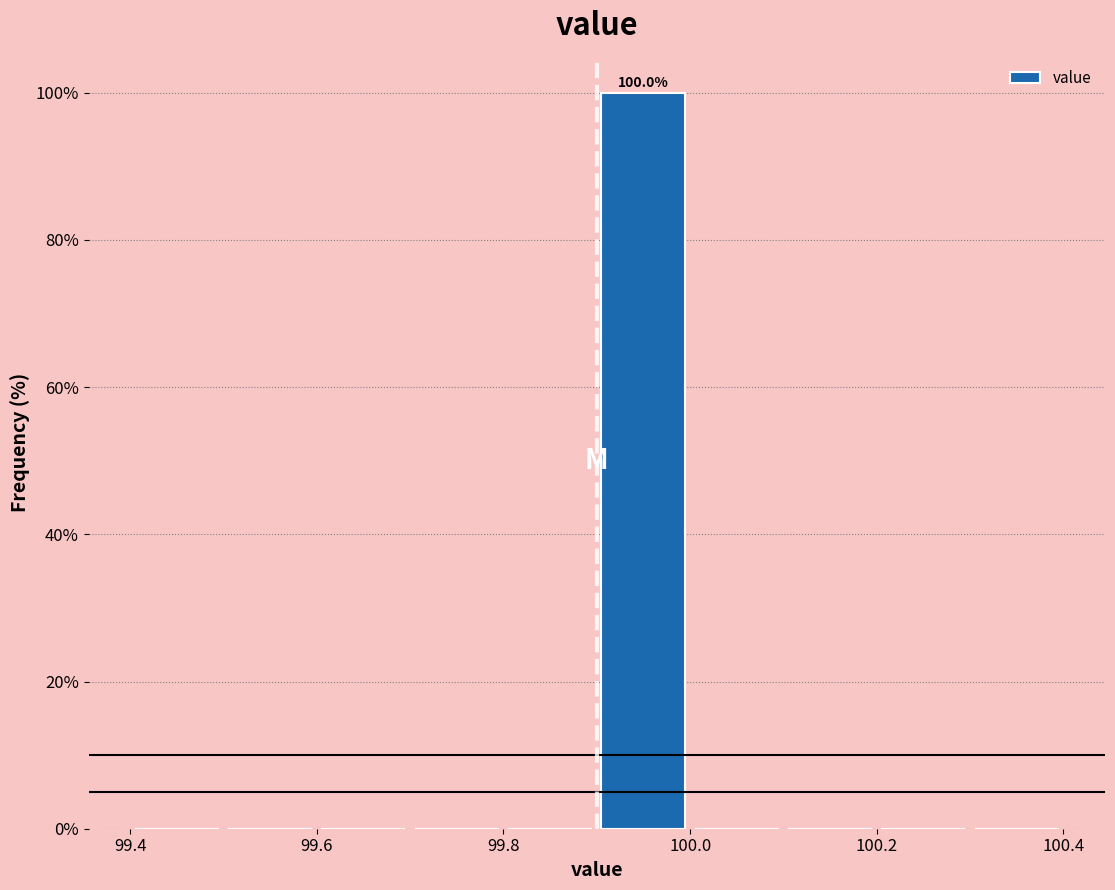

Over which range of the x-axis is the bar tallest?

99.9 to 100.0